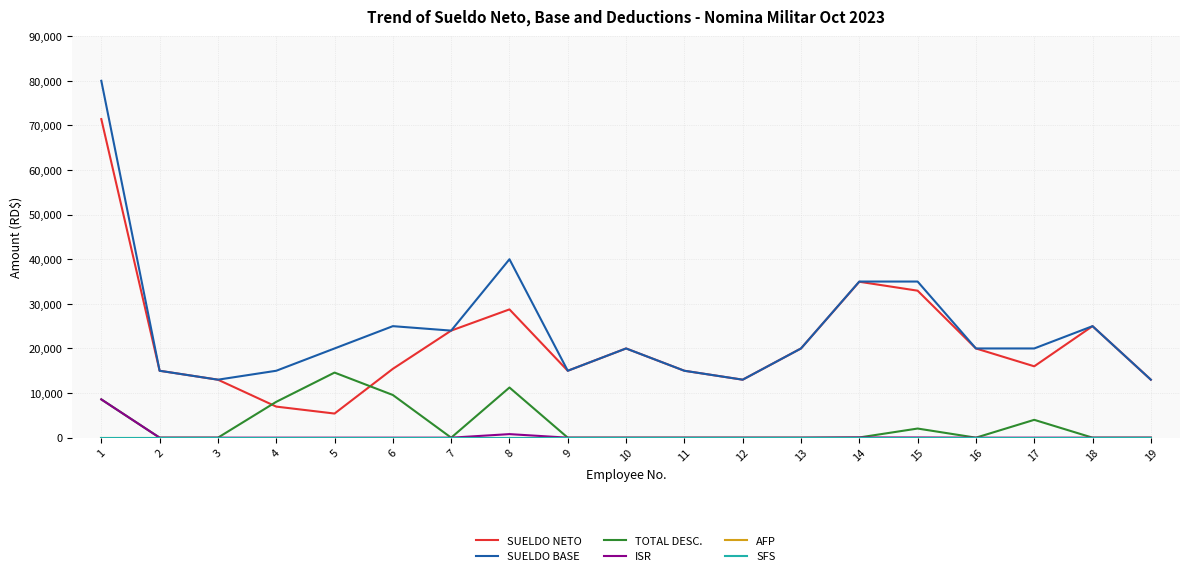

The SUELDO BASE series shows 9437.6 at 4. True or false?

False